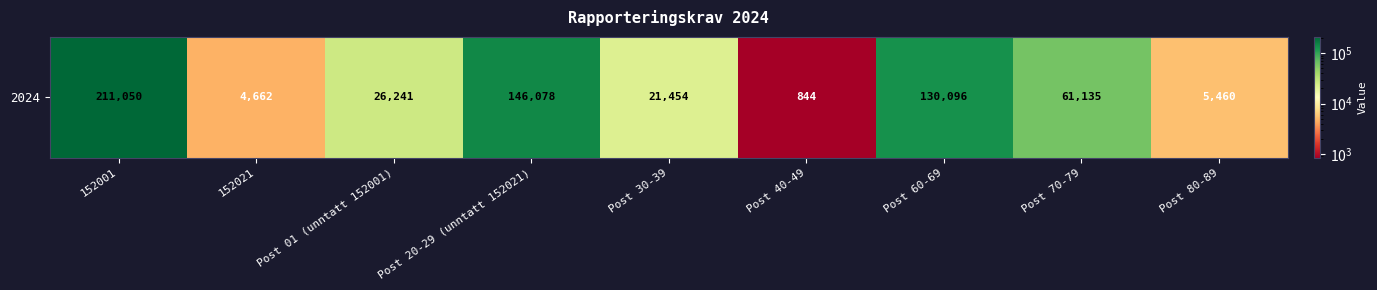

True or false: the data shows 5460 at Post 80-89.

True